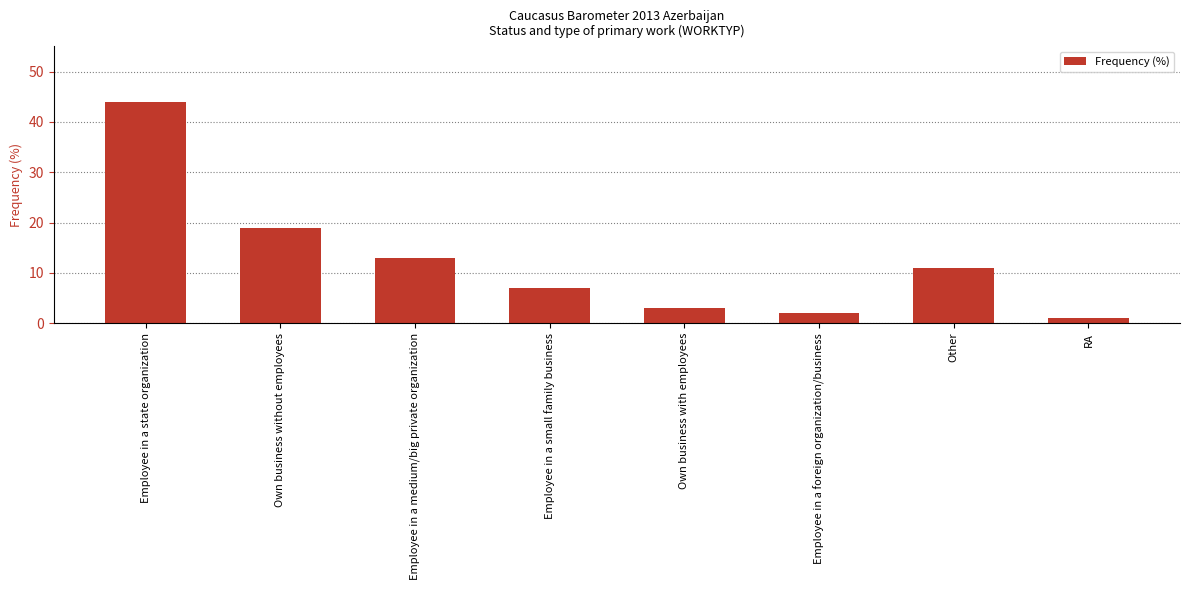

Reading left to right, what are all the values shown in this chart?

44	19	13	7	3	2	11	1